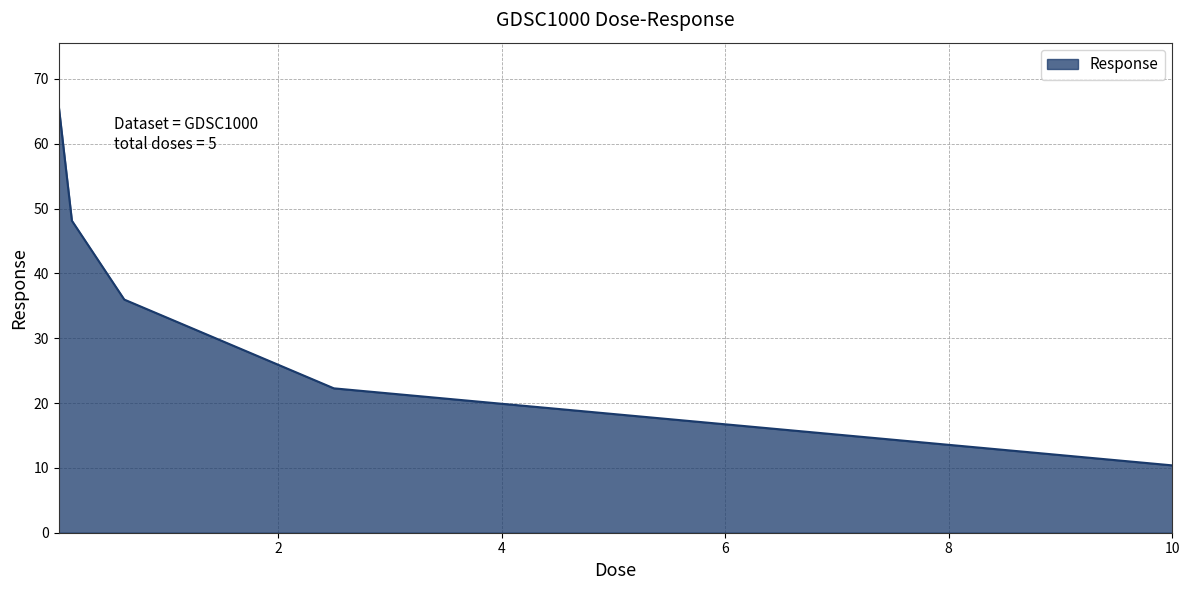

How many values are below 35?

2